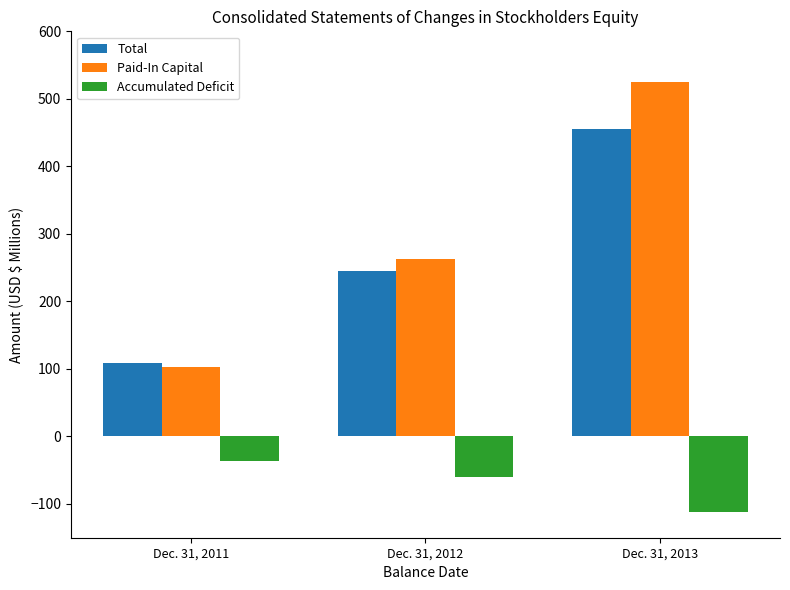

Is the value of Total at Dec. 31, 2012 greater than the value of Accumulated Deficit at Dec. 31, 2012?

Yes